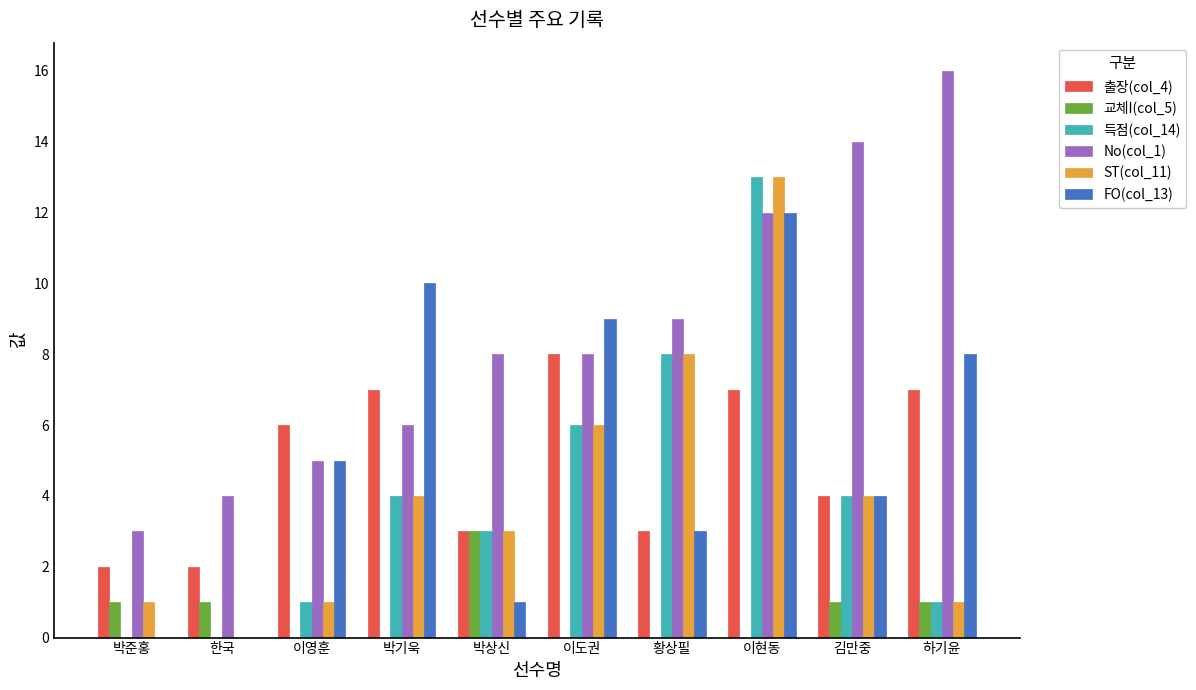

How many series are shown in this chart?

6